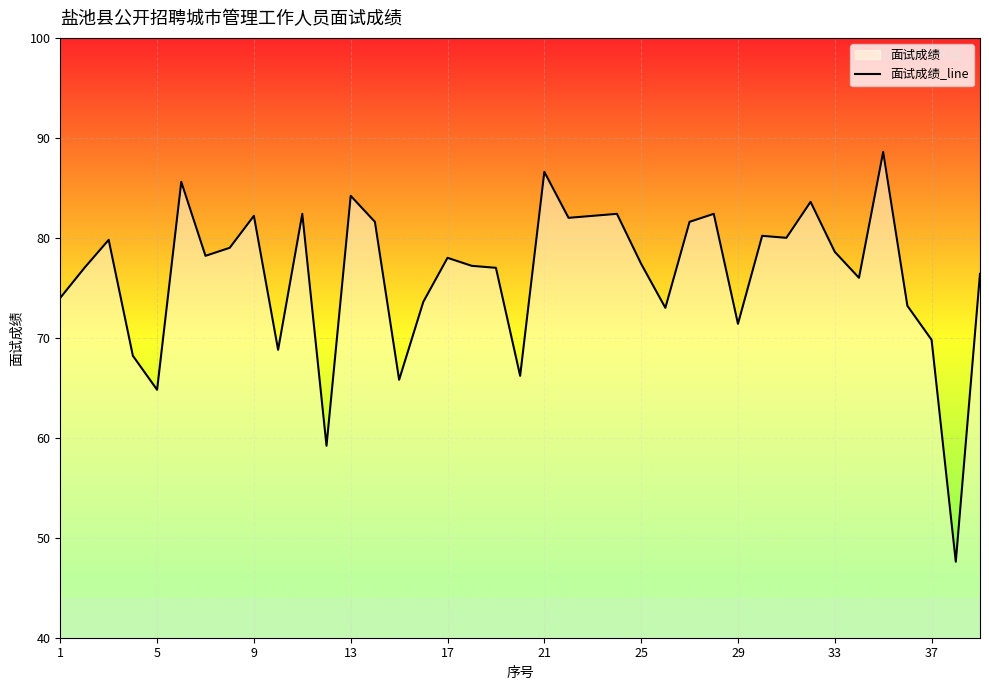

What is the average value?

76.3